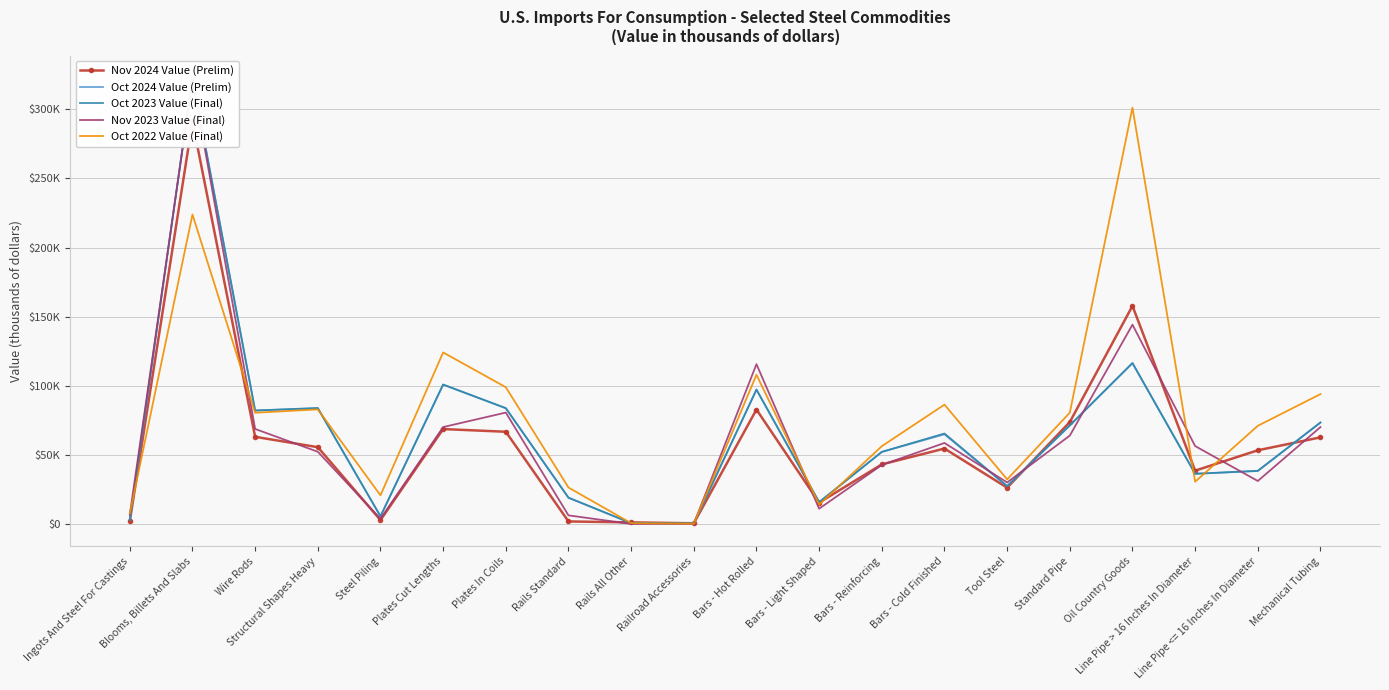

What is the difference between the highest and lowest values at Steel Piling?

17888